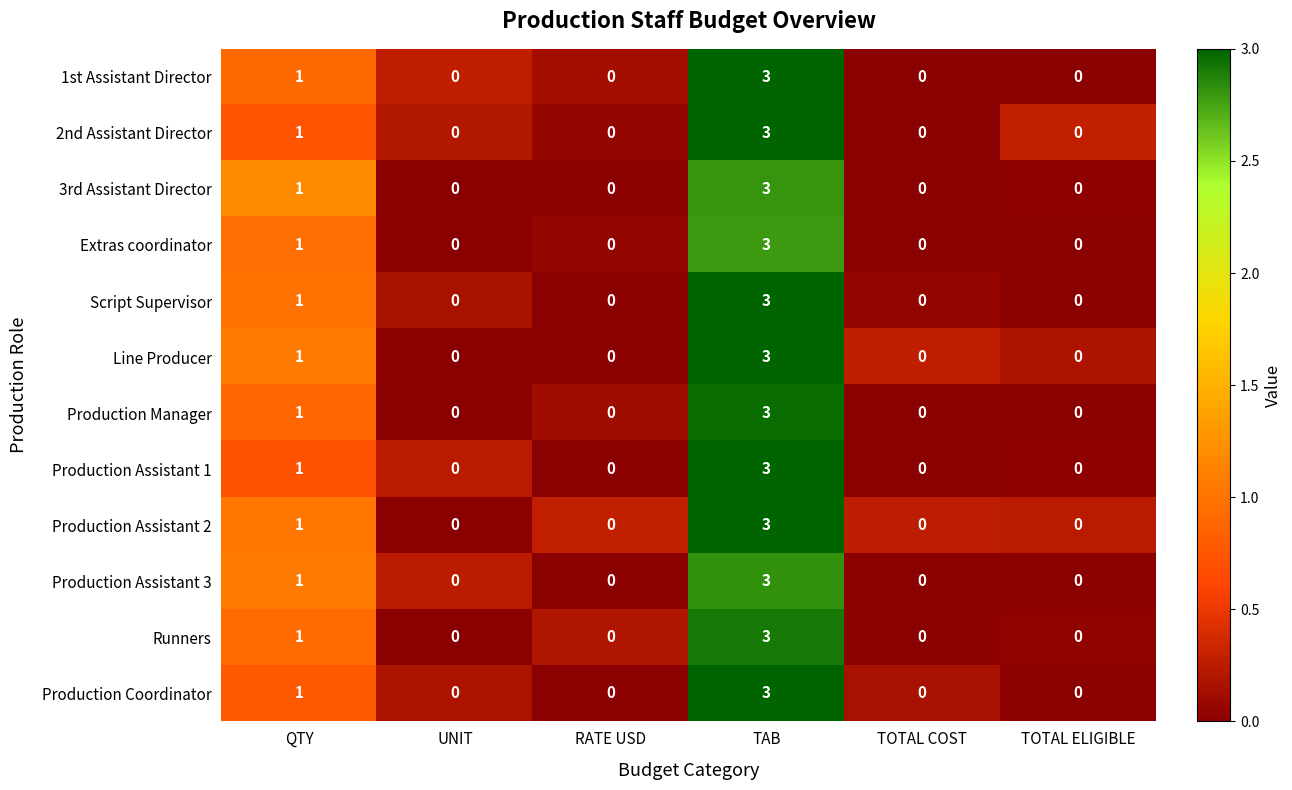

What is the sum of all Production Assistant 3 values?

4